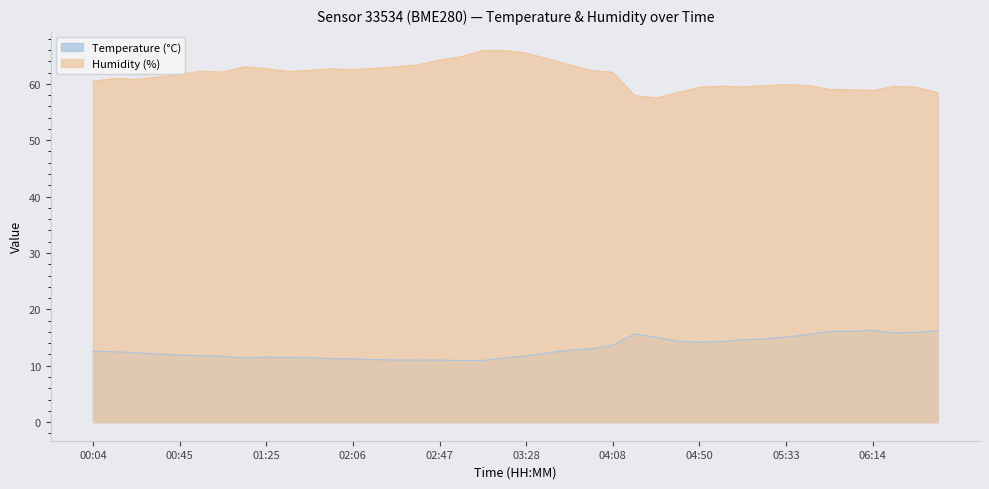

How many values in the Humidity (%) series are below 62?

20